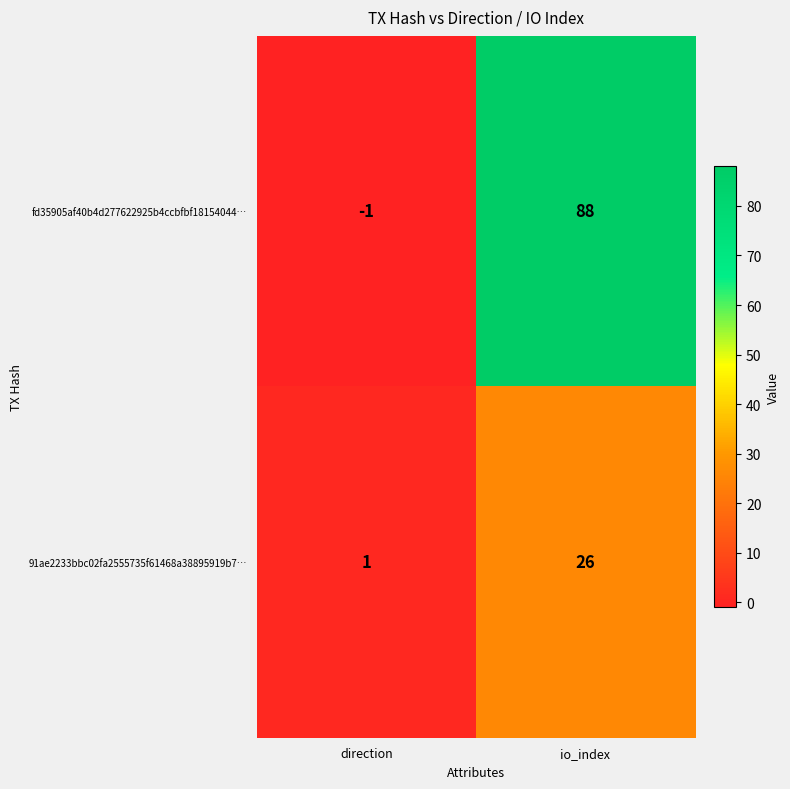

Which label corresponds to the smallest value in the chart?

direction